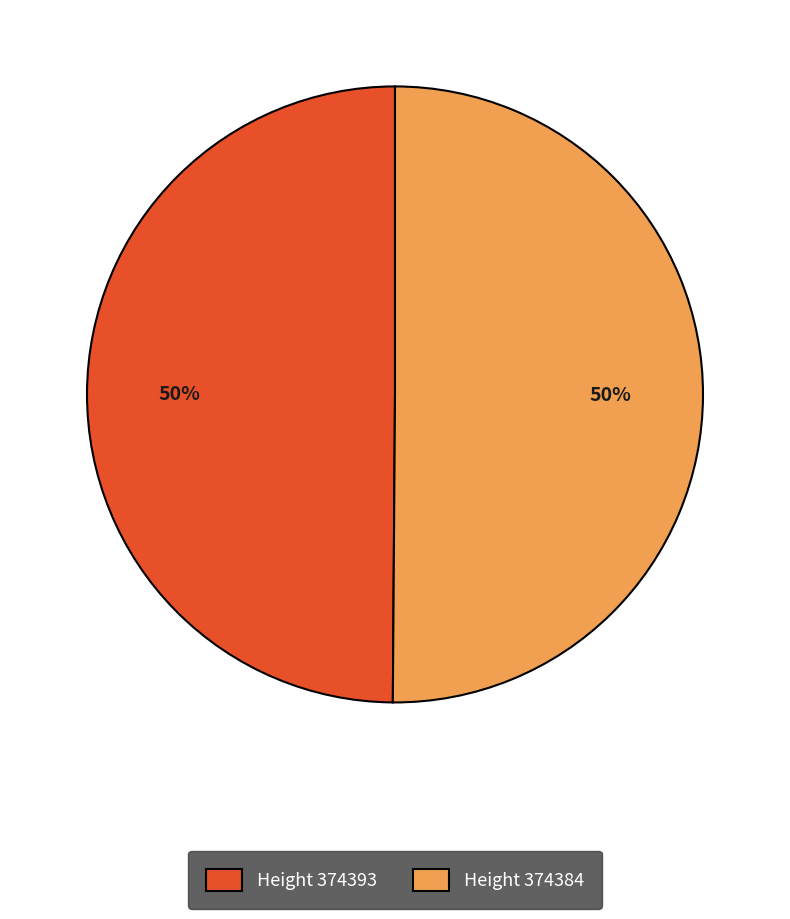

Combined, do Height 374393 and Height 374384 account for over 50%?

Yes